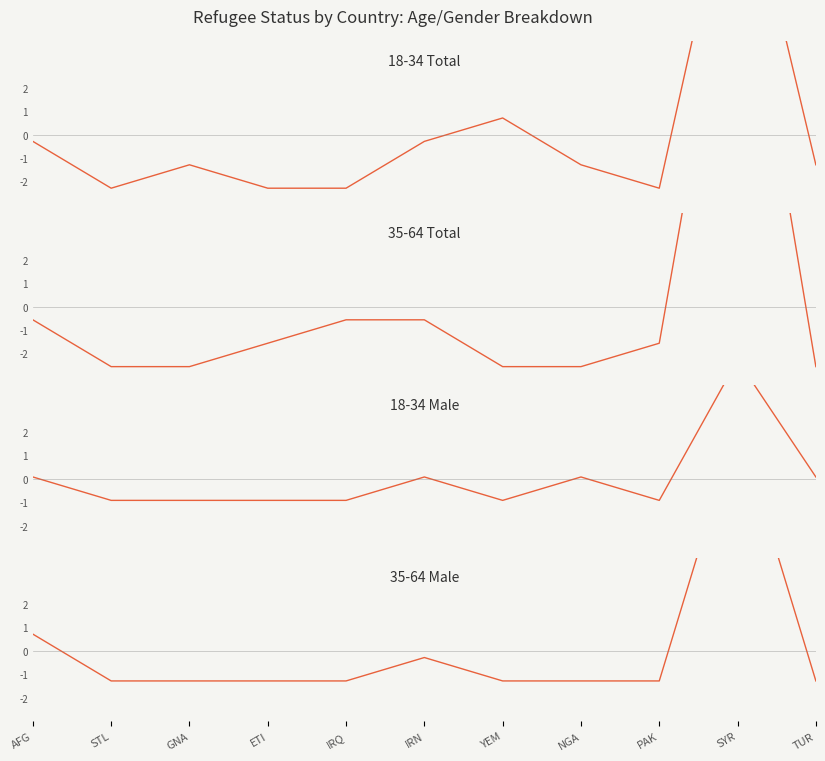

Is this an area chart (filled region under the line)?

No